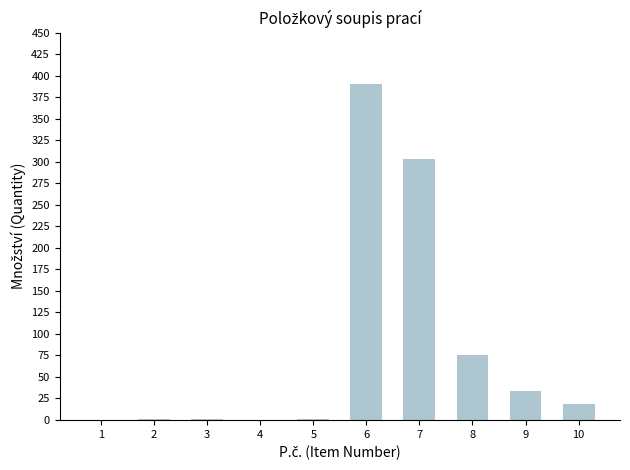

Which category has the highest value across all series?

6